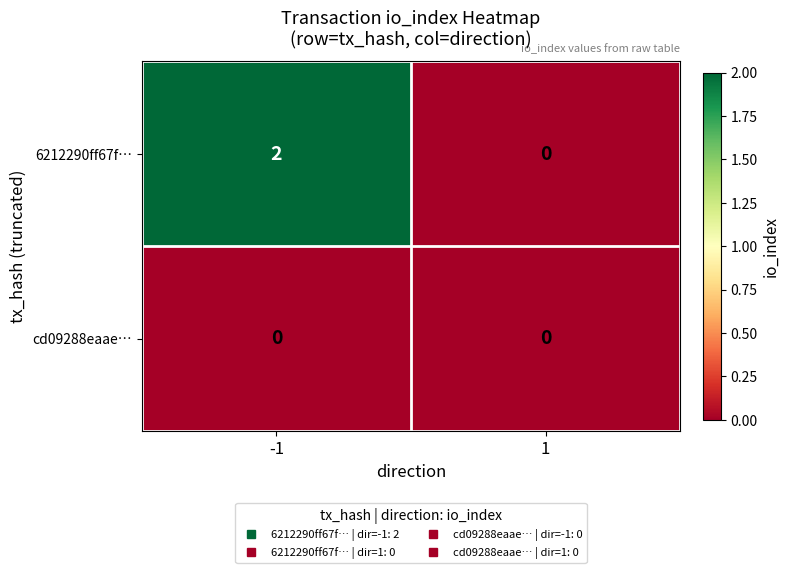

List the labels in order of 6212290ff67f… value, largest first.

-1, 1